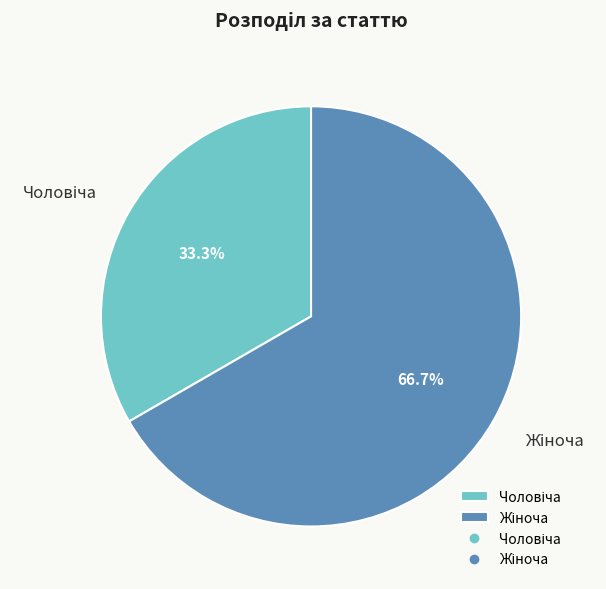

Does any single category account for the majority?

Yes